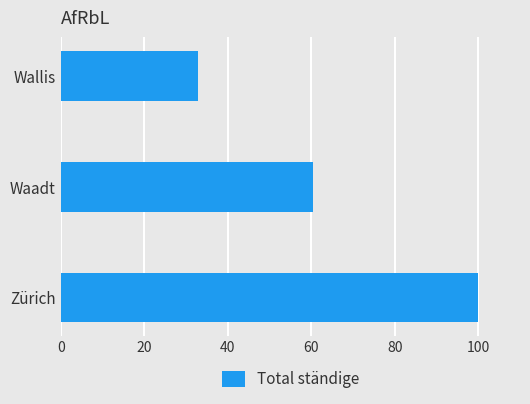

Which has a higher value, Wallis or Waadt?

Waadt